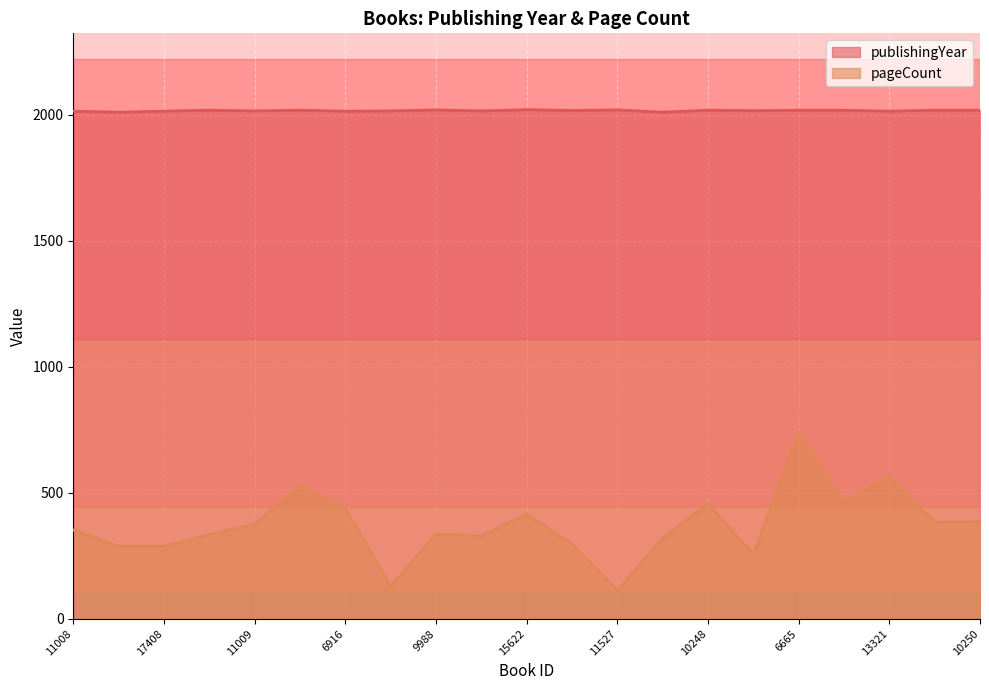

What position from the left is 12295?

14